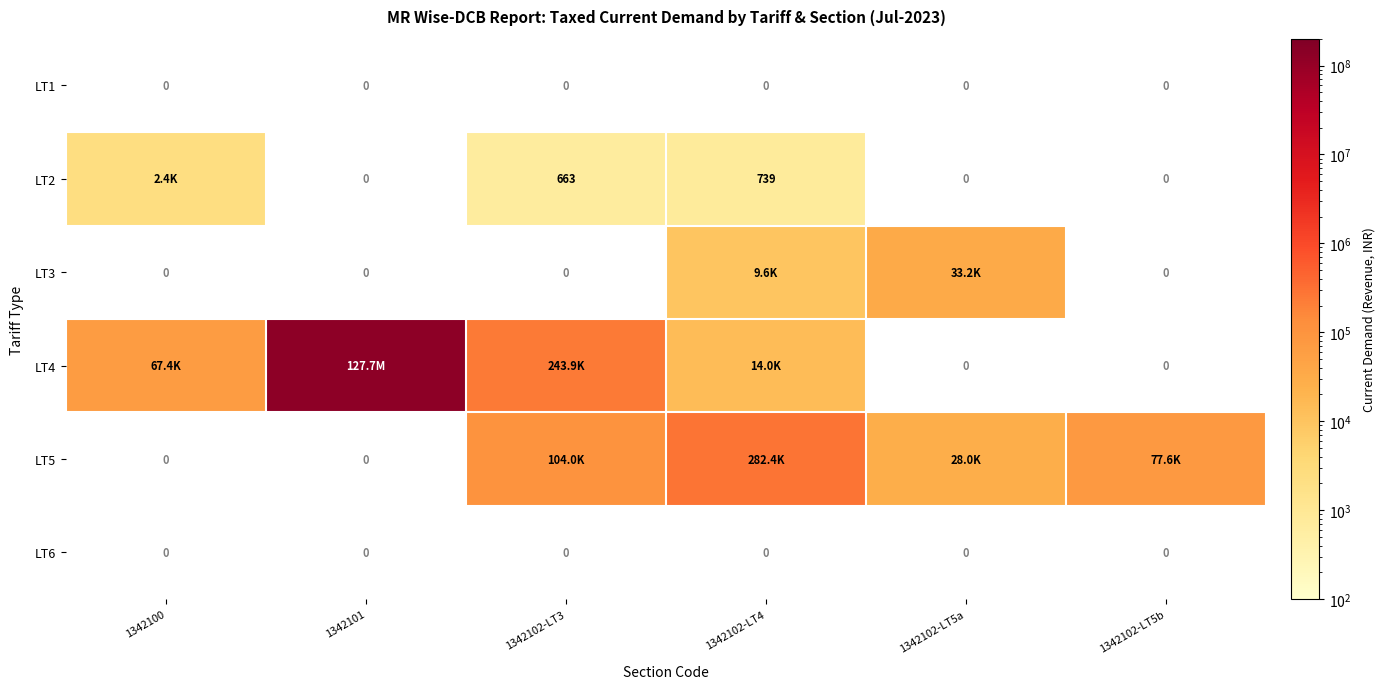

Between 1342101 and 1342102-LT3, which series saw the biggest shift?

LT4